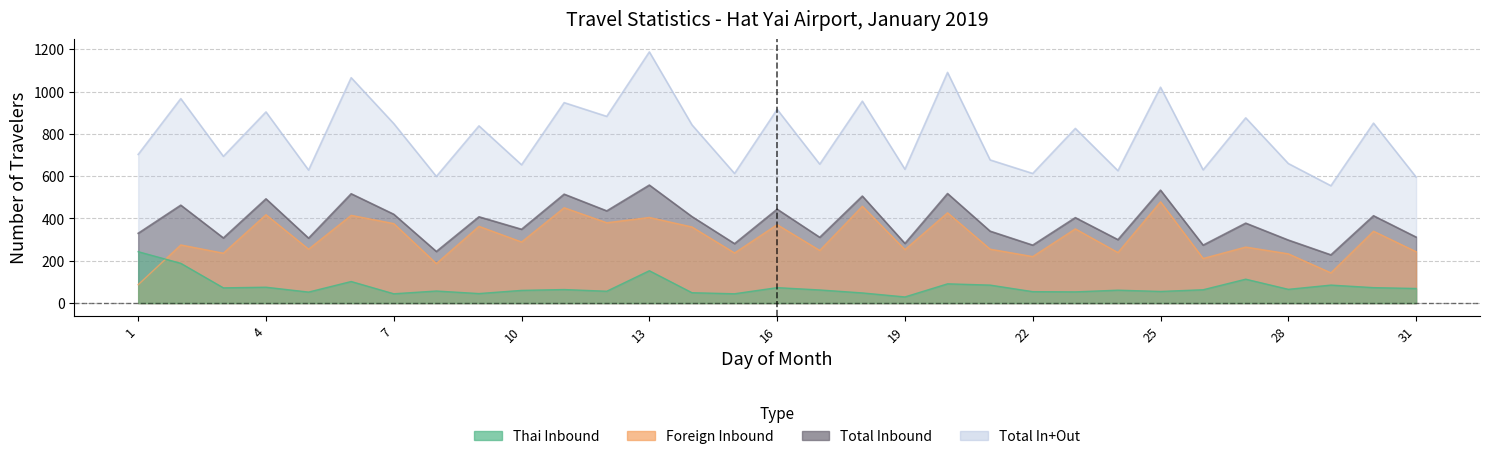

Does the chart display data point markers on the line(s)?

No